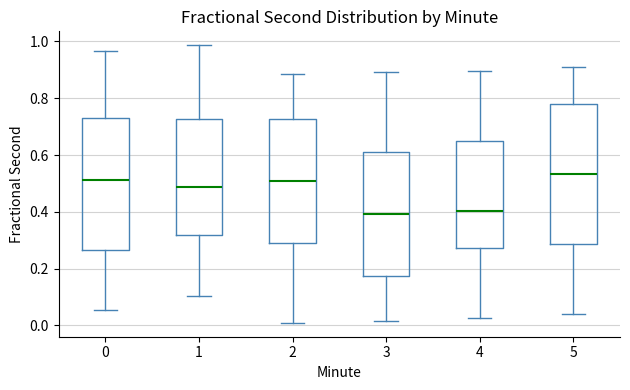

Reading left to right, read every box against the y-axis: the position of its median line, the range the box covers, and the ends of its whiskers. The values are not printed on the chart, so give them approximately, as read against the axis.

0: median 0.52, box 0.26 to 0.74, whiskers 0.06 to 0.96
1: median 0.48, box 0.32 to 0.72, whiskers 0.10 to 0.98
2: median 0.50, box 0.28 to 0.72, whiskers 0.00 to 0.88
3: median 0.40, box 0.18 to 0.62, whiskers 0.02 to 0.90
4: median 0.40, box 0.28 to 0.64, whiskers 0.02 to 0.90
5: median 0.54, box 0.28 to 0.78, whiskers 0.04 to 0.92